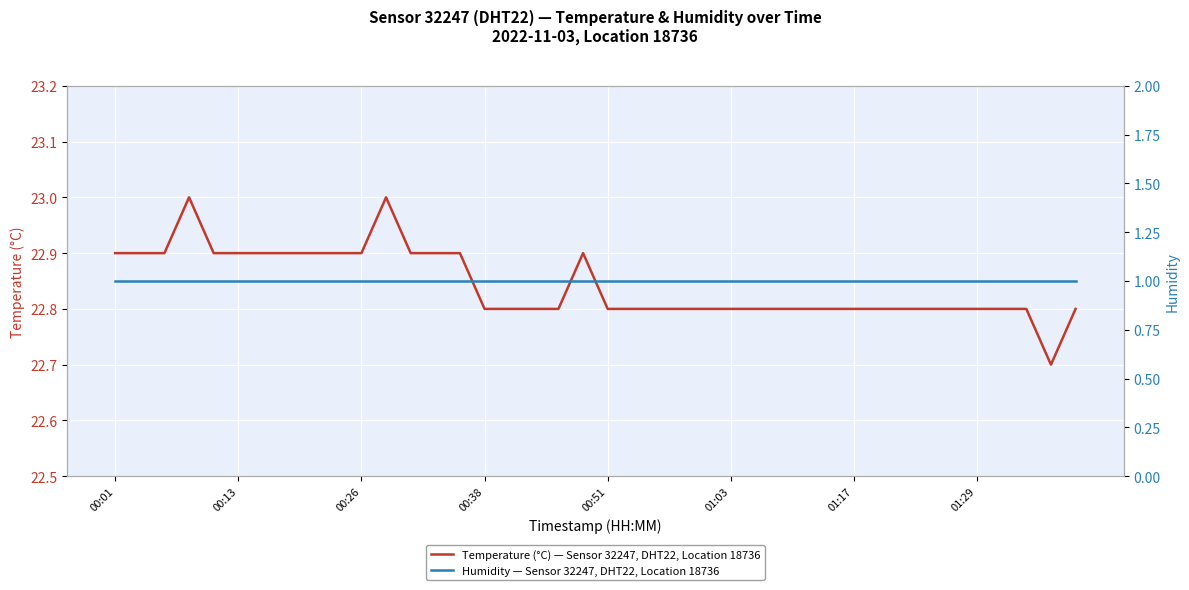

What is the maximum value for Temperature (°C) — Sensor 32247, DHT22, Location 18736?

23.0